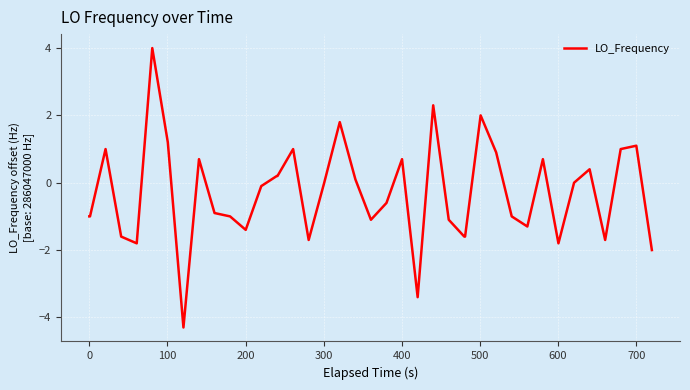

What is the smallest value displayed?

-4.3